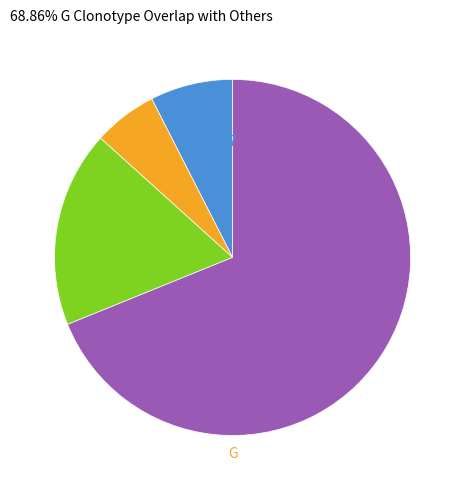

Is there any slice that represents more than half of the pie?

Yes